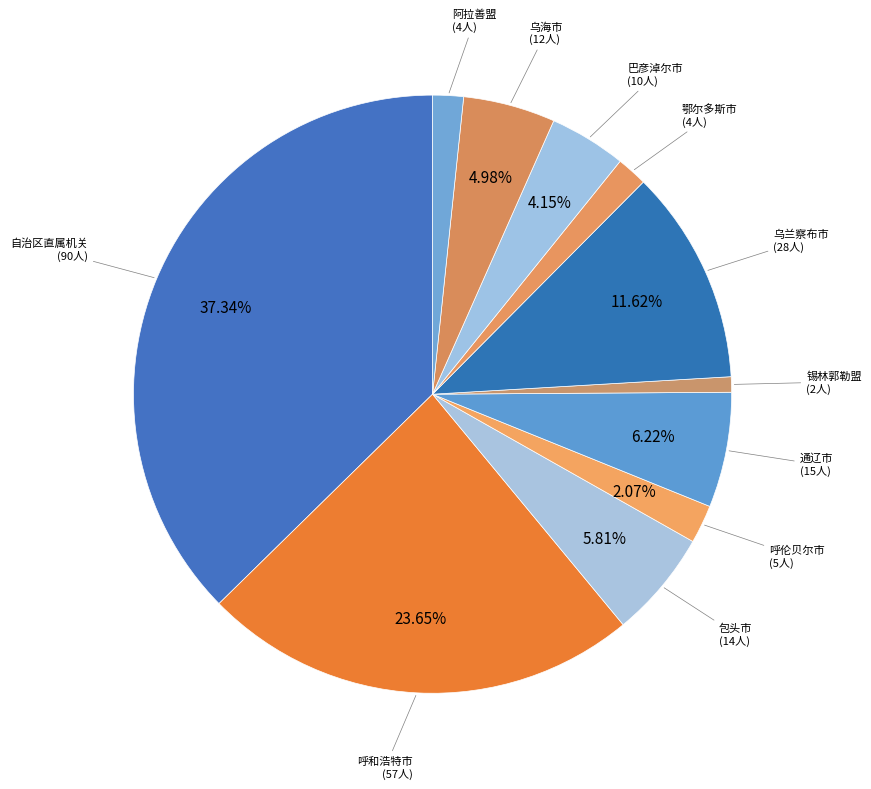

To the nearest percent, what is the average slice percentage?

9%